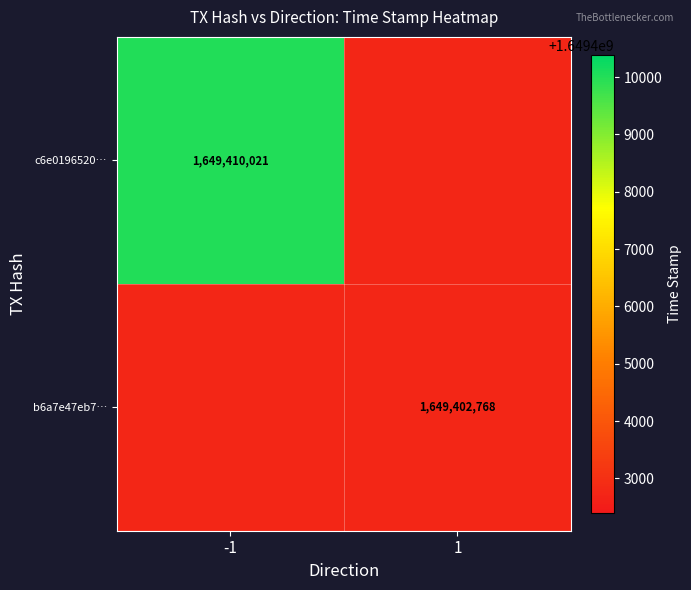

The value of b6a7e47eb7… at 1 is 1649402768. True or false?

True